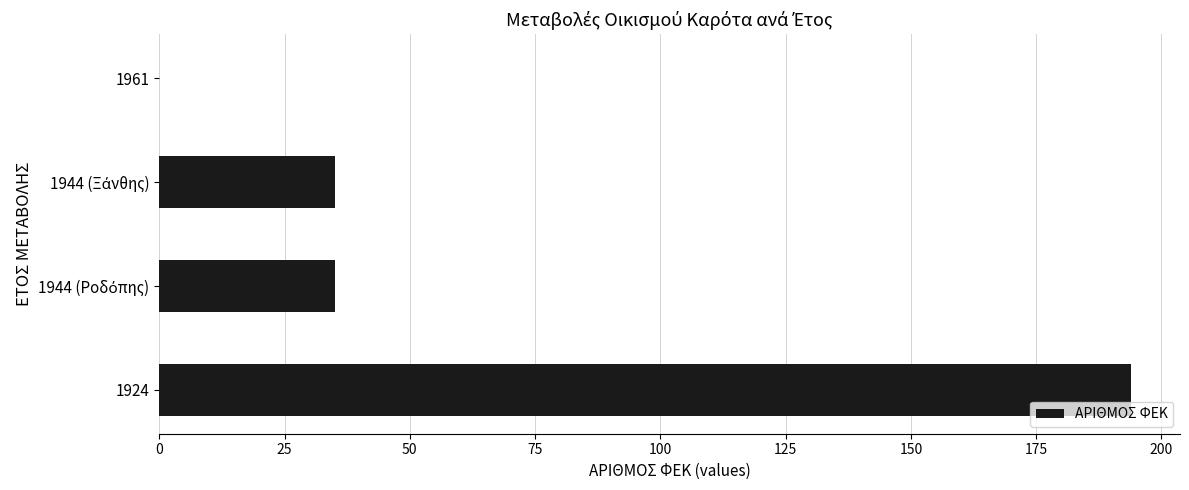

Is it true that the value at 1961 is -134?

False